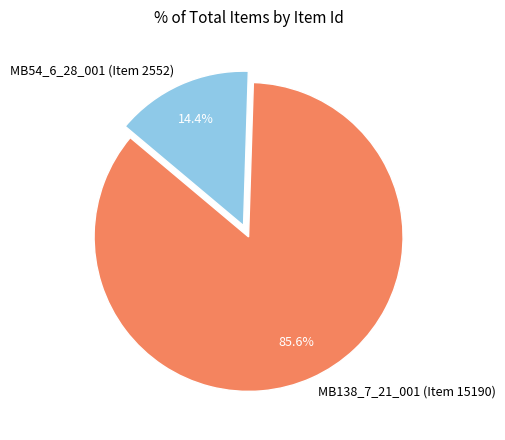

Is it true that MB54_6_28_001 (Item 2552) is 8% of the pie?

False